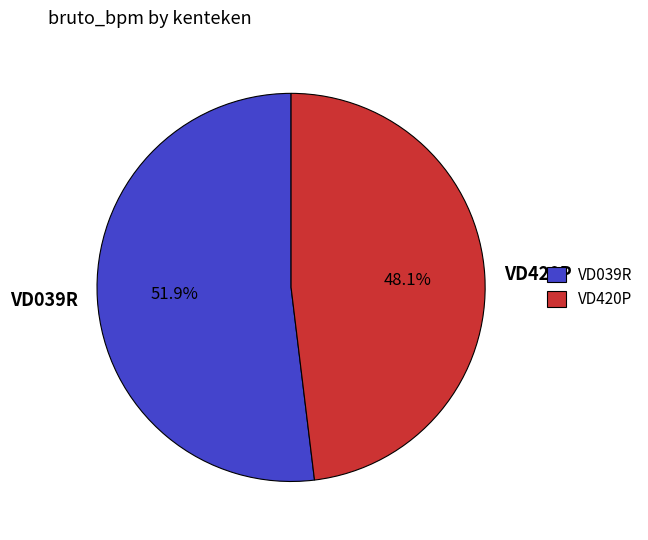

Is there any slice that represents more than half of the pie?

Yes